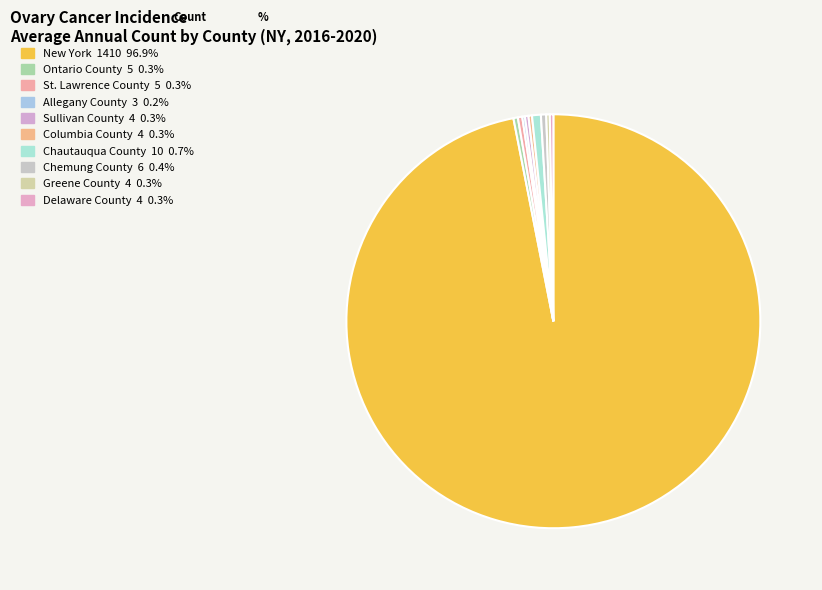

Which slice is the smallest?

Allegany County